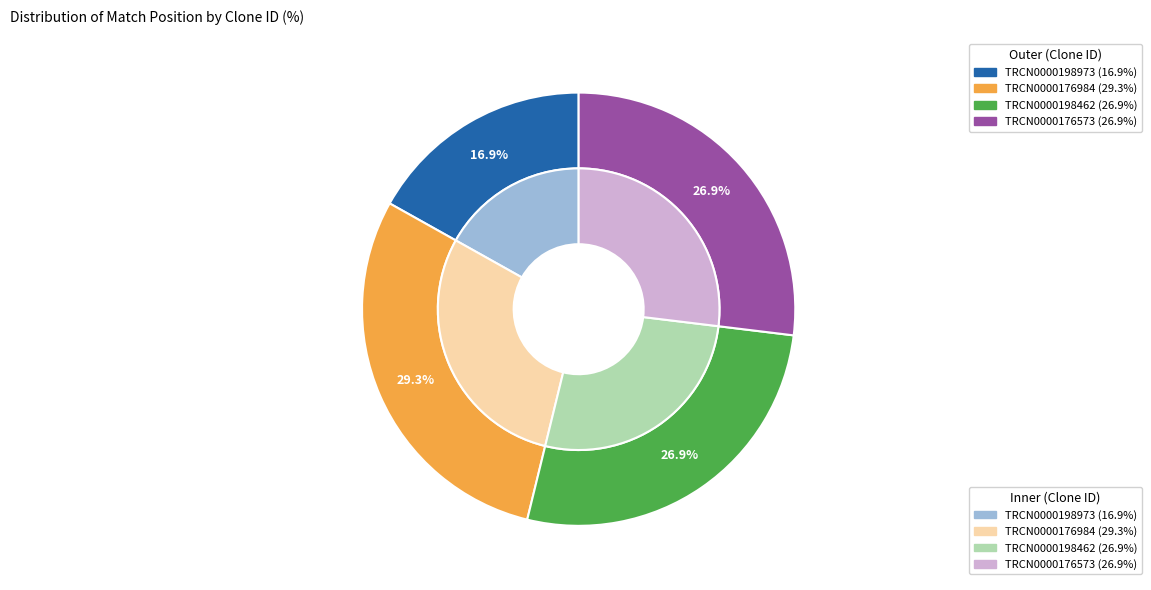

To the nearest percent, what is the average slice percentage?

25%